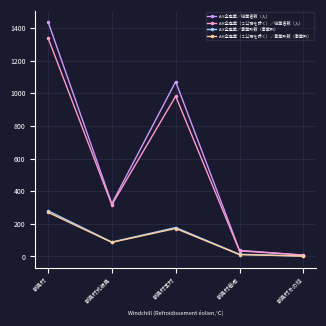

What is the label of the 4th point from the right?

新島村式根島